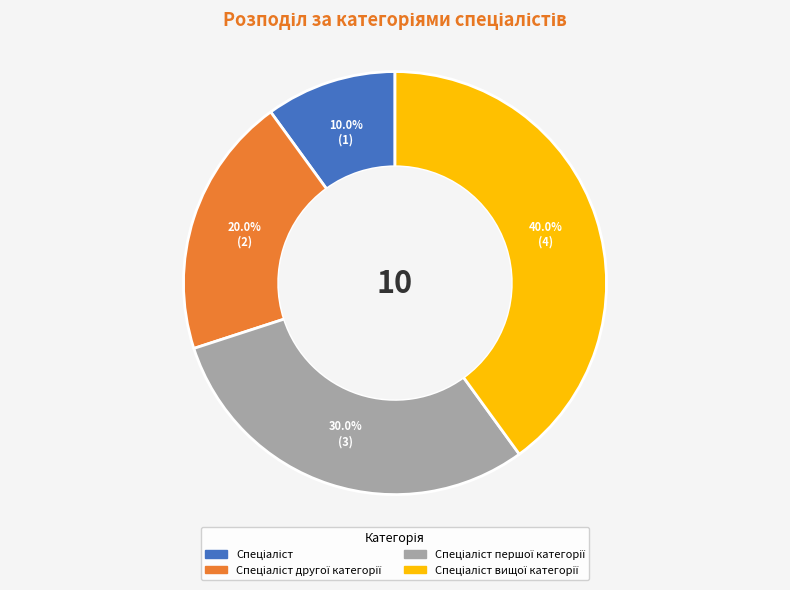

To the nearest percent, what is the difference between the largest and smallest slice percentages?

30%